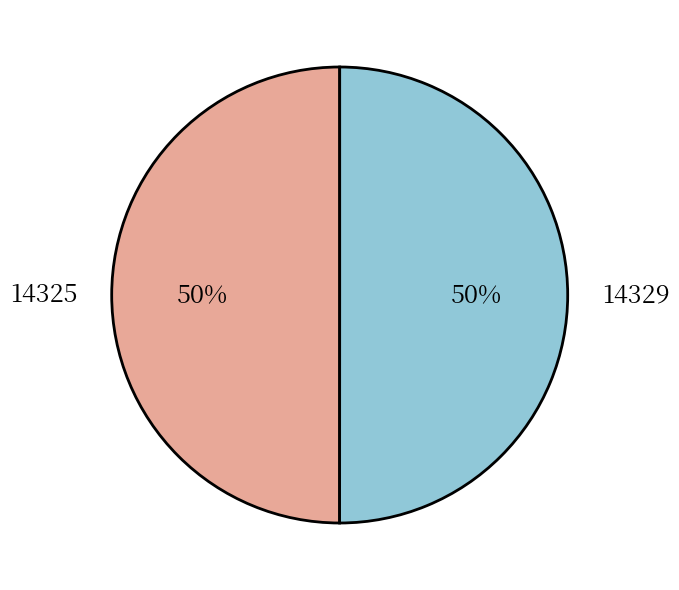

To the nearest percent, what percentage of the pie is 14329?

50%